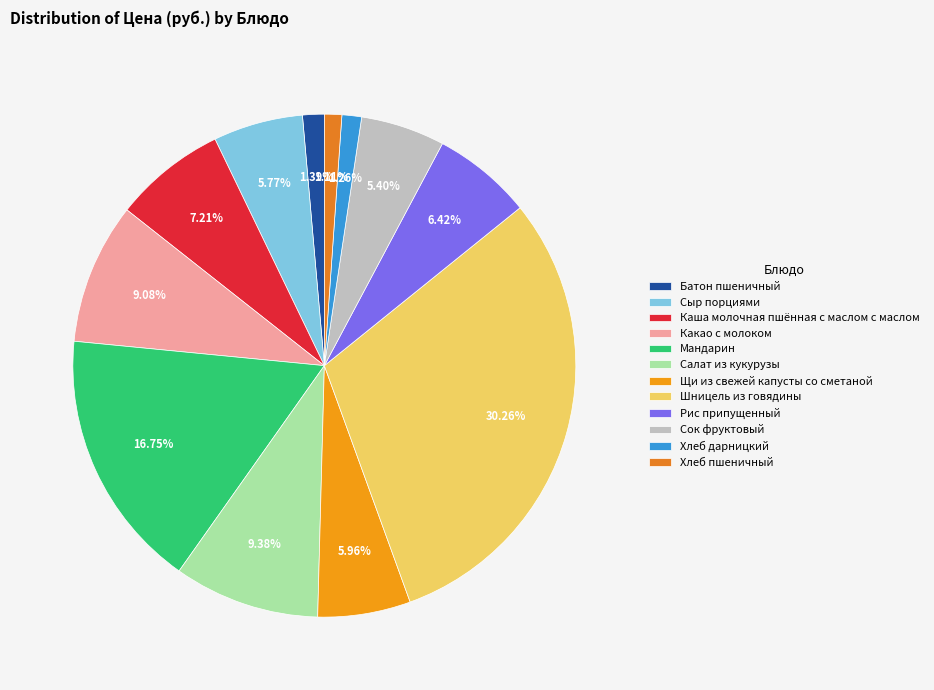

Does Какао с молоком represent more than half of the total?

No